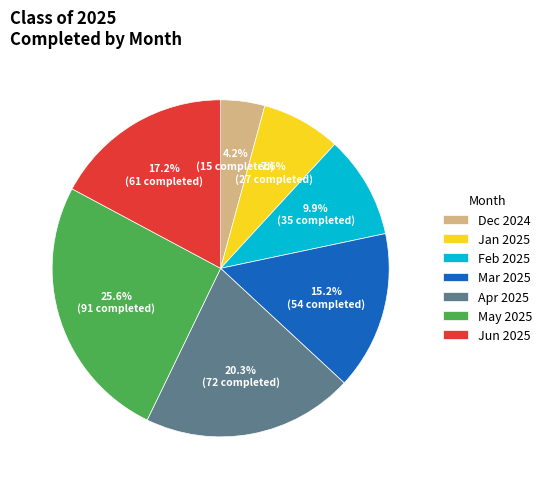

Rank the categories by value from highest to lowest.

May 2025, Apr 2025, Jun 2025, Mar 2025, Feb 2025, Jan 2025, Dec 2024